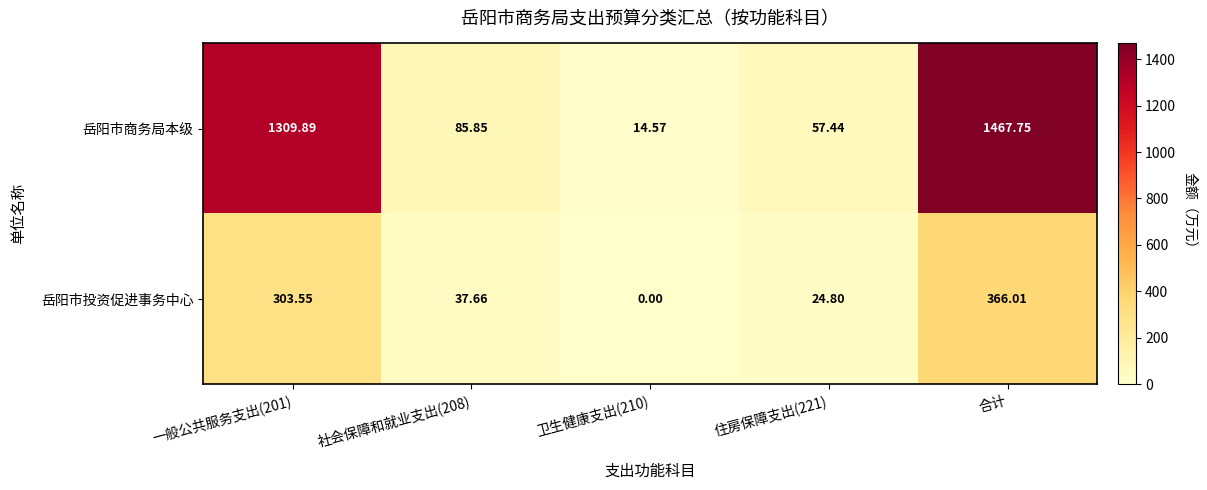

Which series has the largest total across all categories?

岳阳市商务局本级